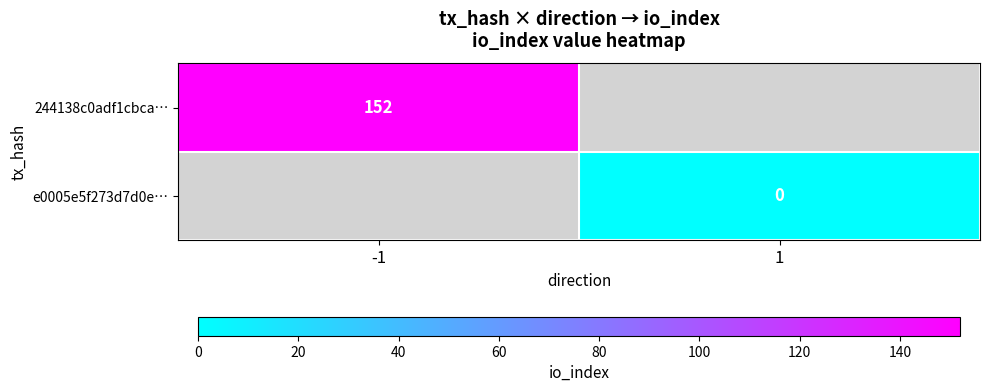

Is it true that 244138c0adf1cbca… equals 216 at -1?

False